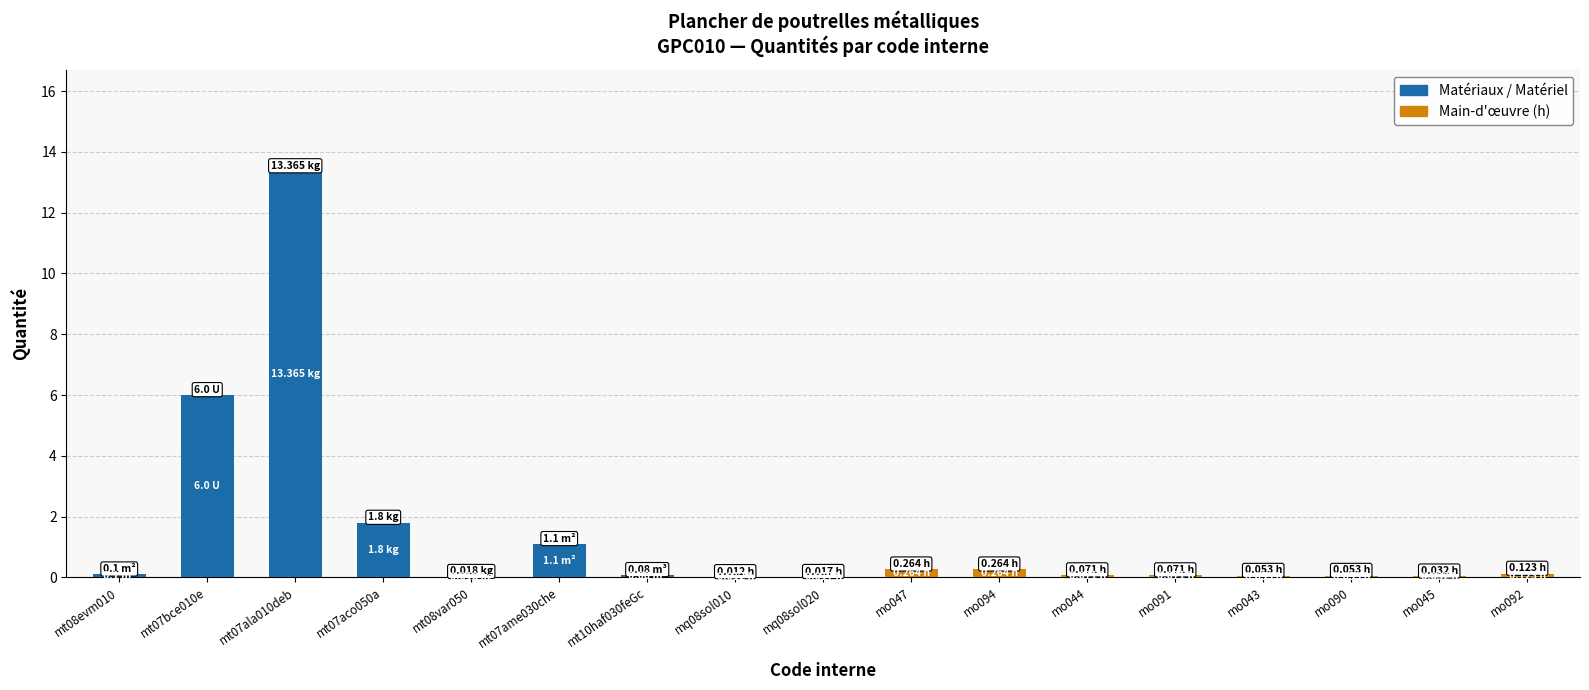

What is the sum of all Matériaux / Matériel values?

22.5